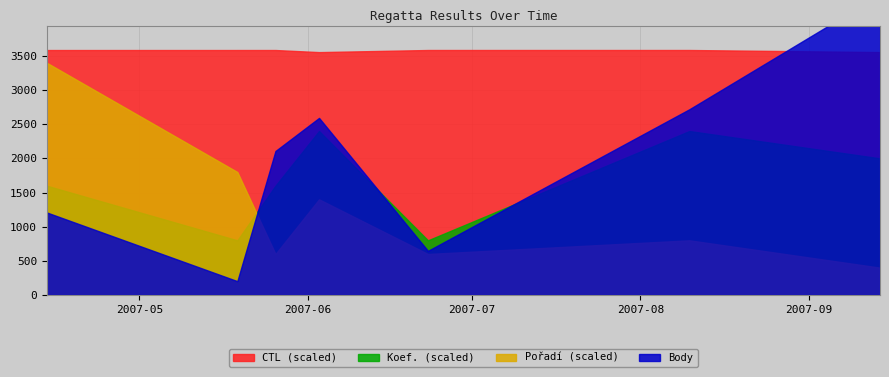

Where is the first local maximum for Pořadí?

2007-06-03